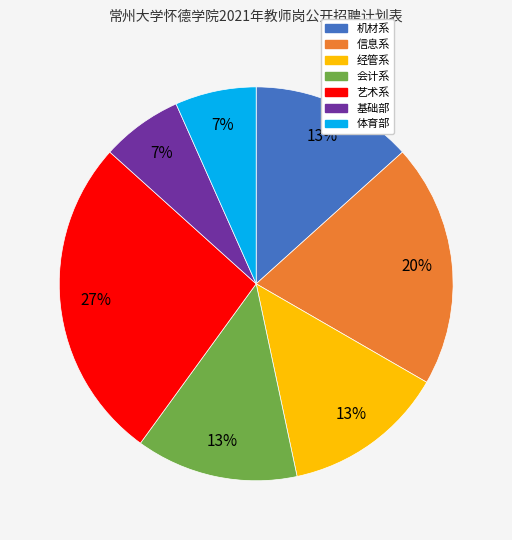

To the nearest percent, what is the average slice percentage?

14%